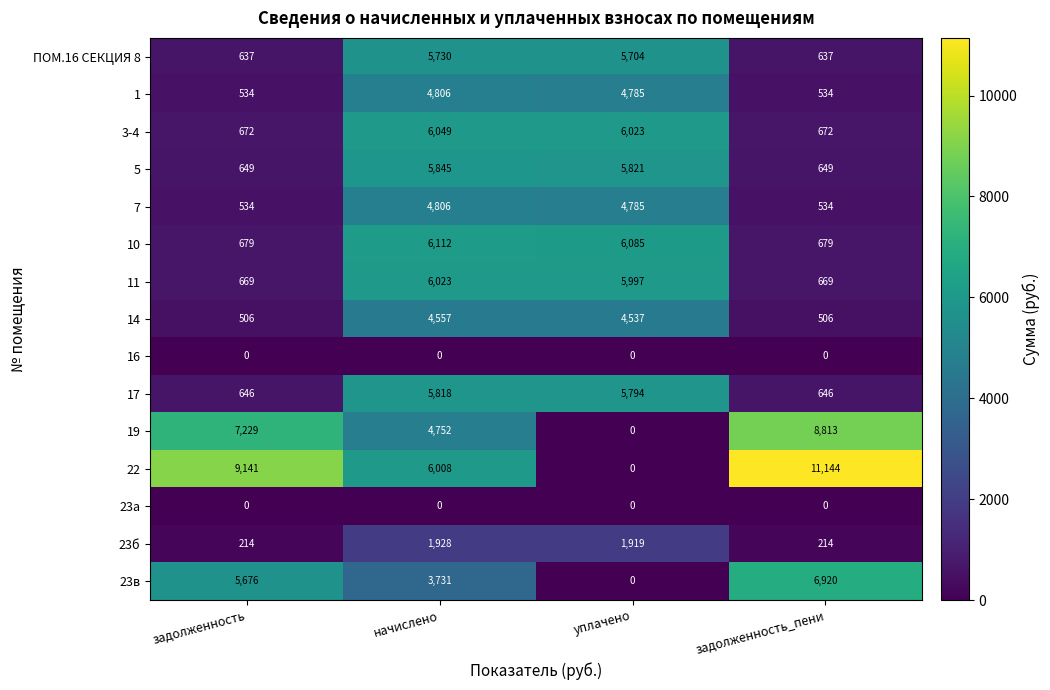

How many series are shown in this chart?

15